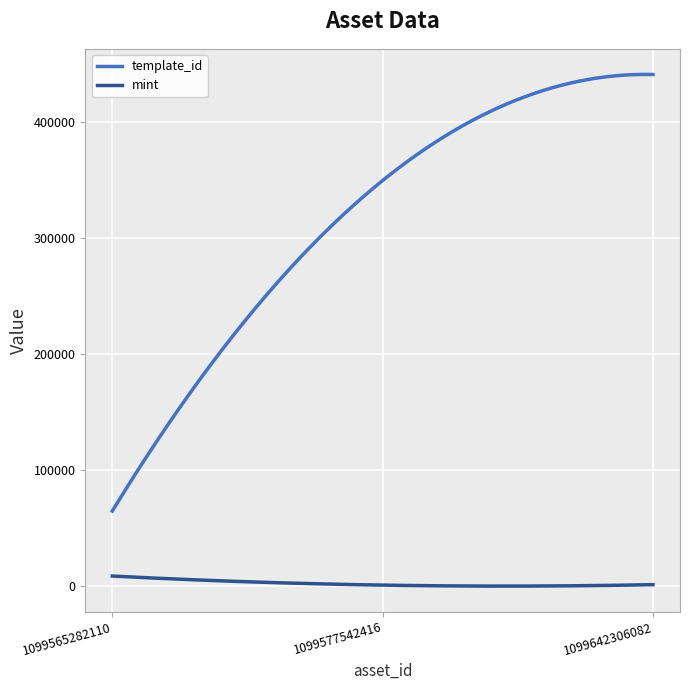

Rank the series by their maximum value, from highest to lowest.

template_id, mint